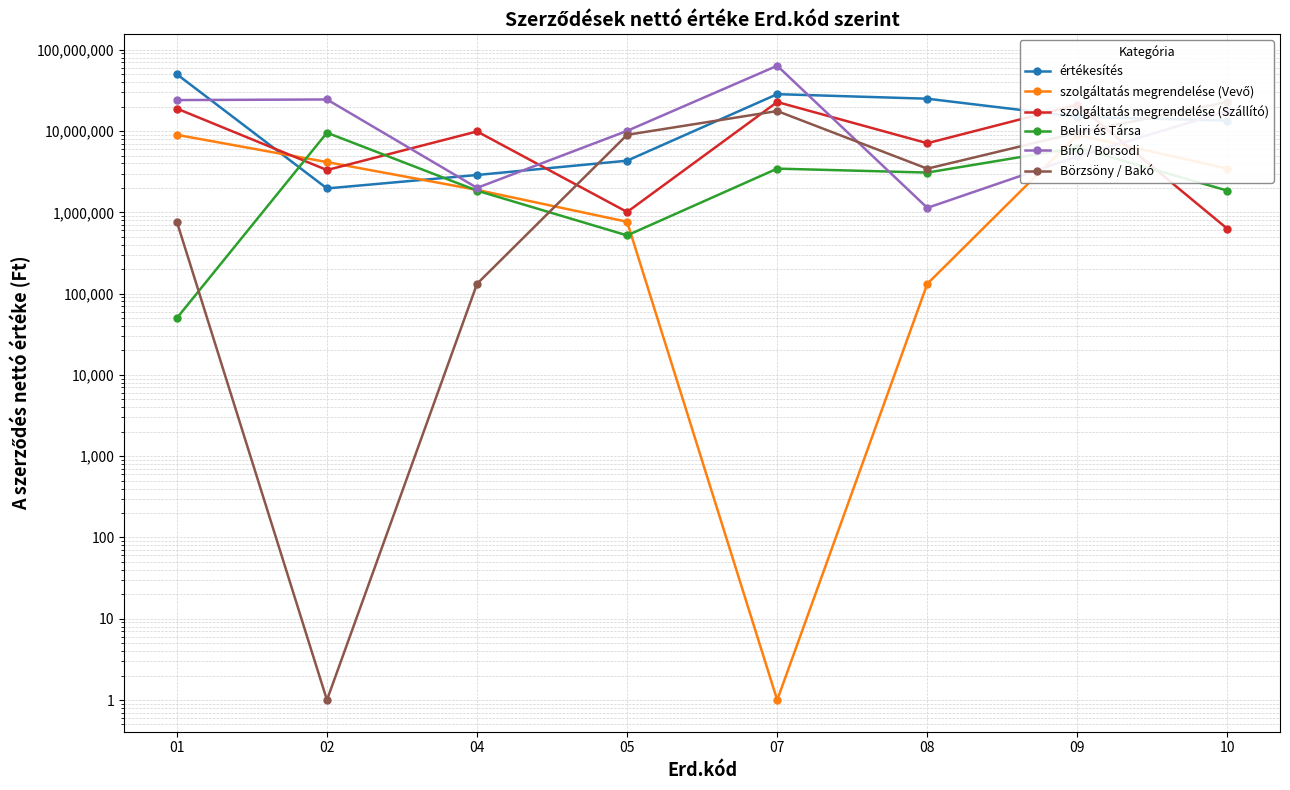

What is the spread (max minus min) of values at 09?

16228200